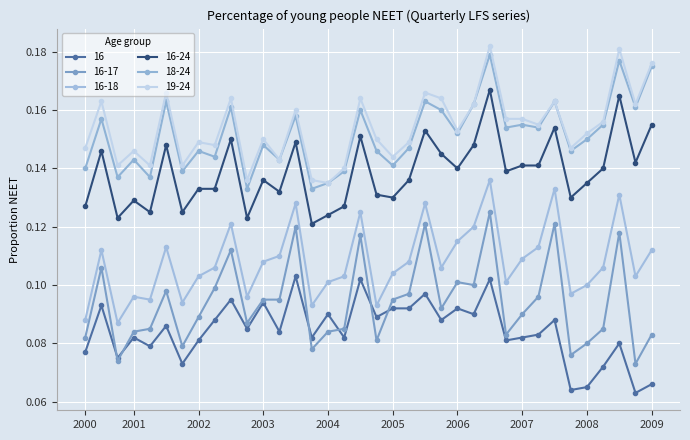

How many lines are shown in the chart?

6